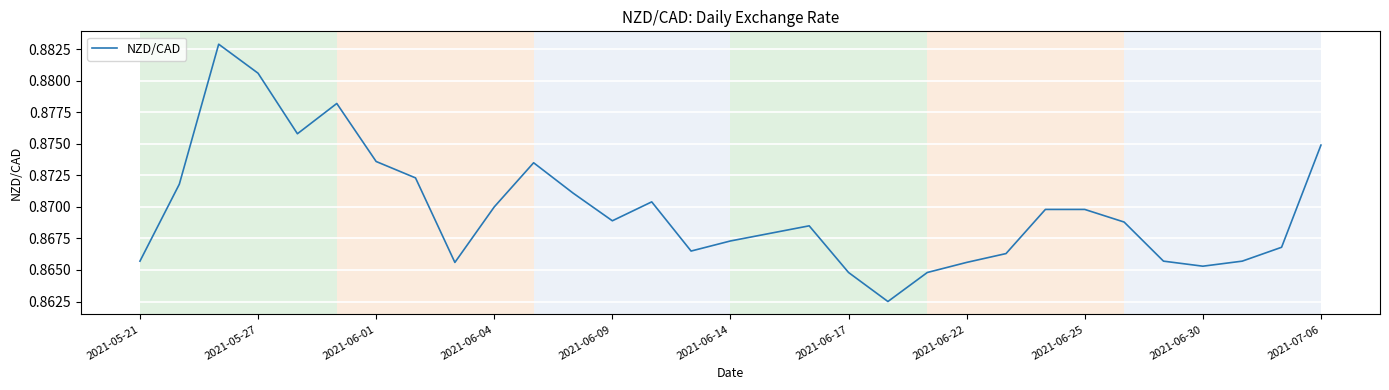

The value at 2021-07-06 is 0.2. True or false?

False